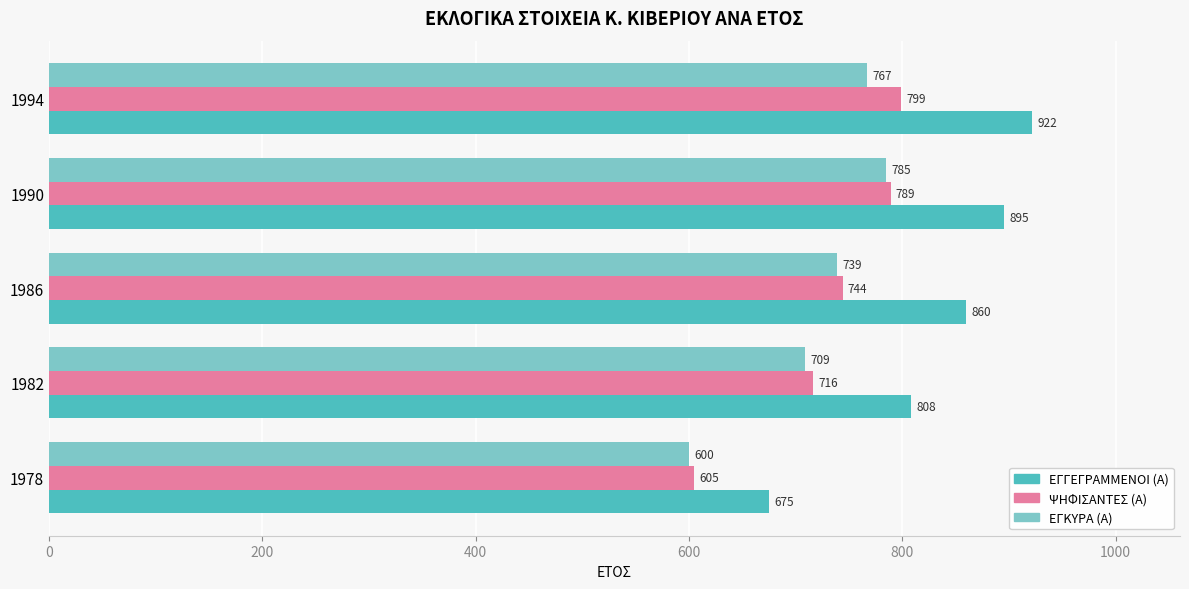

What are all the series names shown in the legend?

ΕΓΓΕΓΡΑΜΜΕΝΟΙ (Α), ΨΗΦΙΣΑΝΤΕΣ (Α), ΕΓΚΥΡΑ (Α)